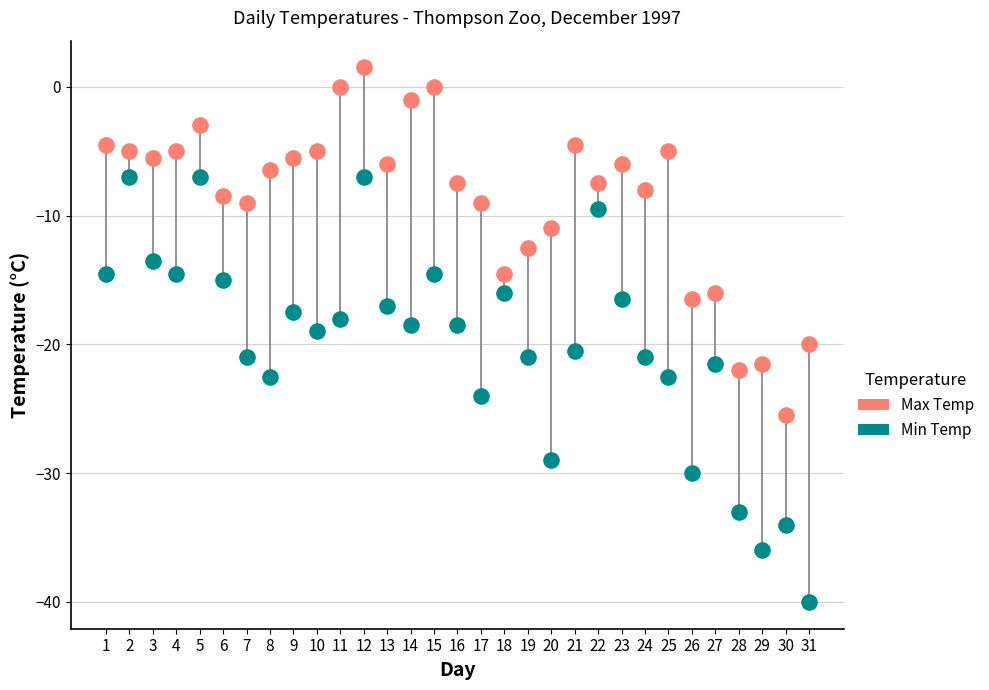

Across all data points, what is the range of X values (max minus min)?

30.0